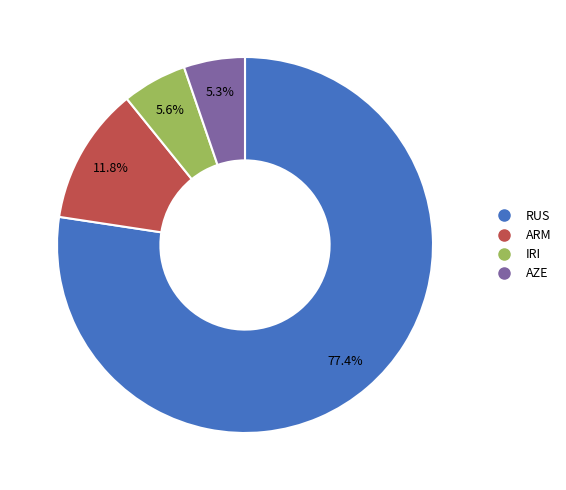

Does any single category account for the majority?

Yes